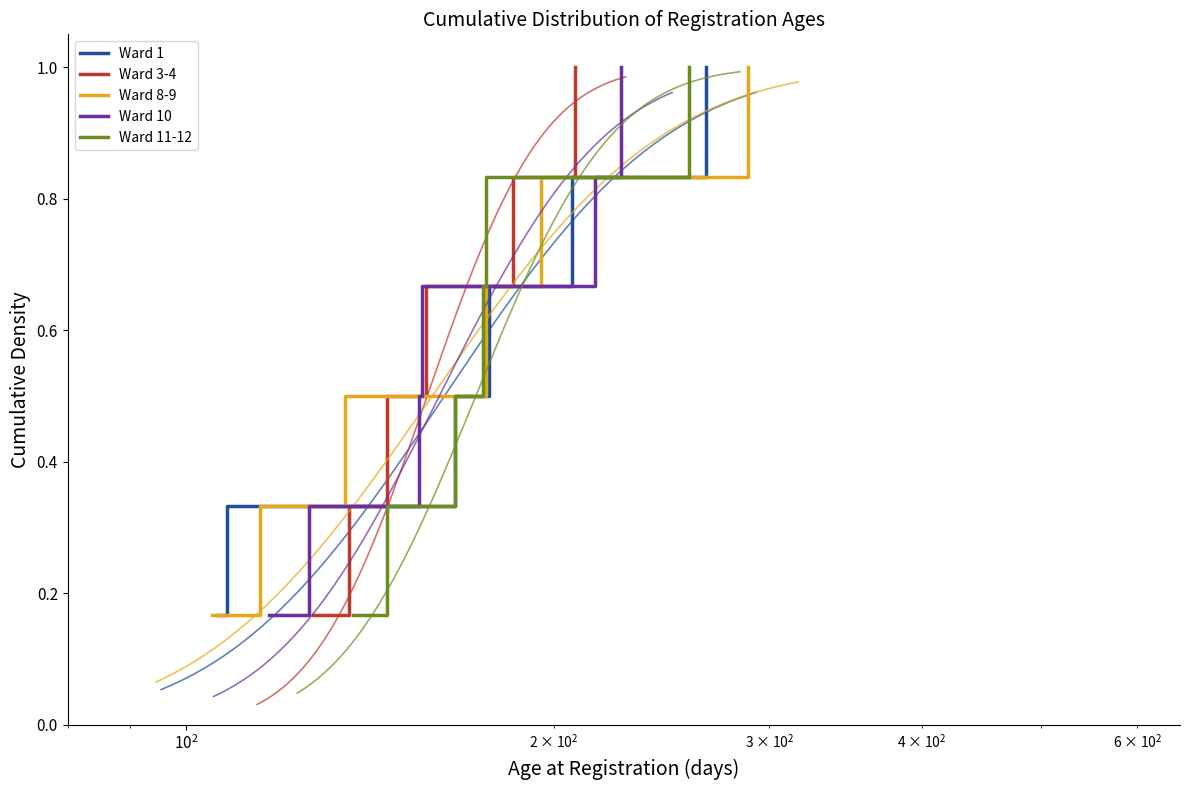

What is the highest value of the Ward 8-9 series?

1.0